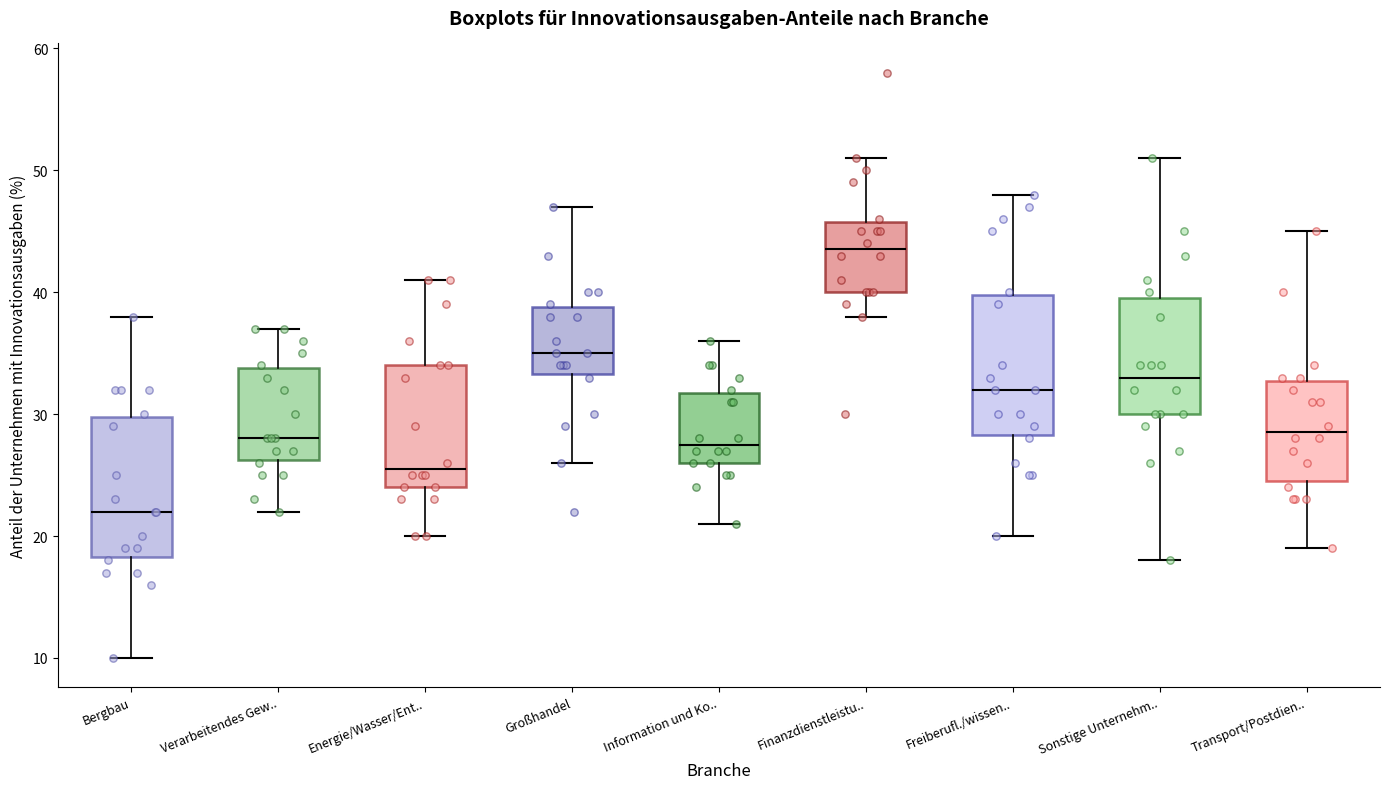

Reading left to right, transcribe this box plot: for each box, give where its median line is, the range the box spans, and where its two whiskers end, as read against the y-axis. The values are not printed on the chart, so give them approximately, as read against the axis.

Bergbau: median 22, box 18 to 30, whiskers 10 to 38
Verarbeitendes Gew..: median 28, box 26 to 34, whiskers 22 to 37
Energie/Wasser/Ent..: median 26, box 24 to 34, whiskers 20 to 41
Großhandel: median 35, box 33 to 39, whiskers 26 to 47
Information und Ko..: median 28, box 26 to 32, whiskers 21 to 36
Finanzdienstleistu..: median 44, box 40 to 46, whiskers 38 to 51
Freiberufl./wissen..: median 32, box 28 to 40, whiskers 20 to 48
Sonstige Unternehm..: median 33, box 30 to 40, whiskers 18 to 51
Transport/Postdien..: median 29, box 25 to 33, whiskers 19 to 45